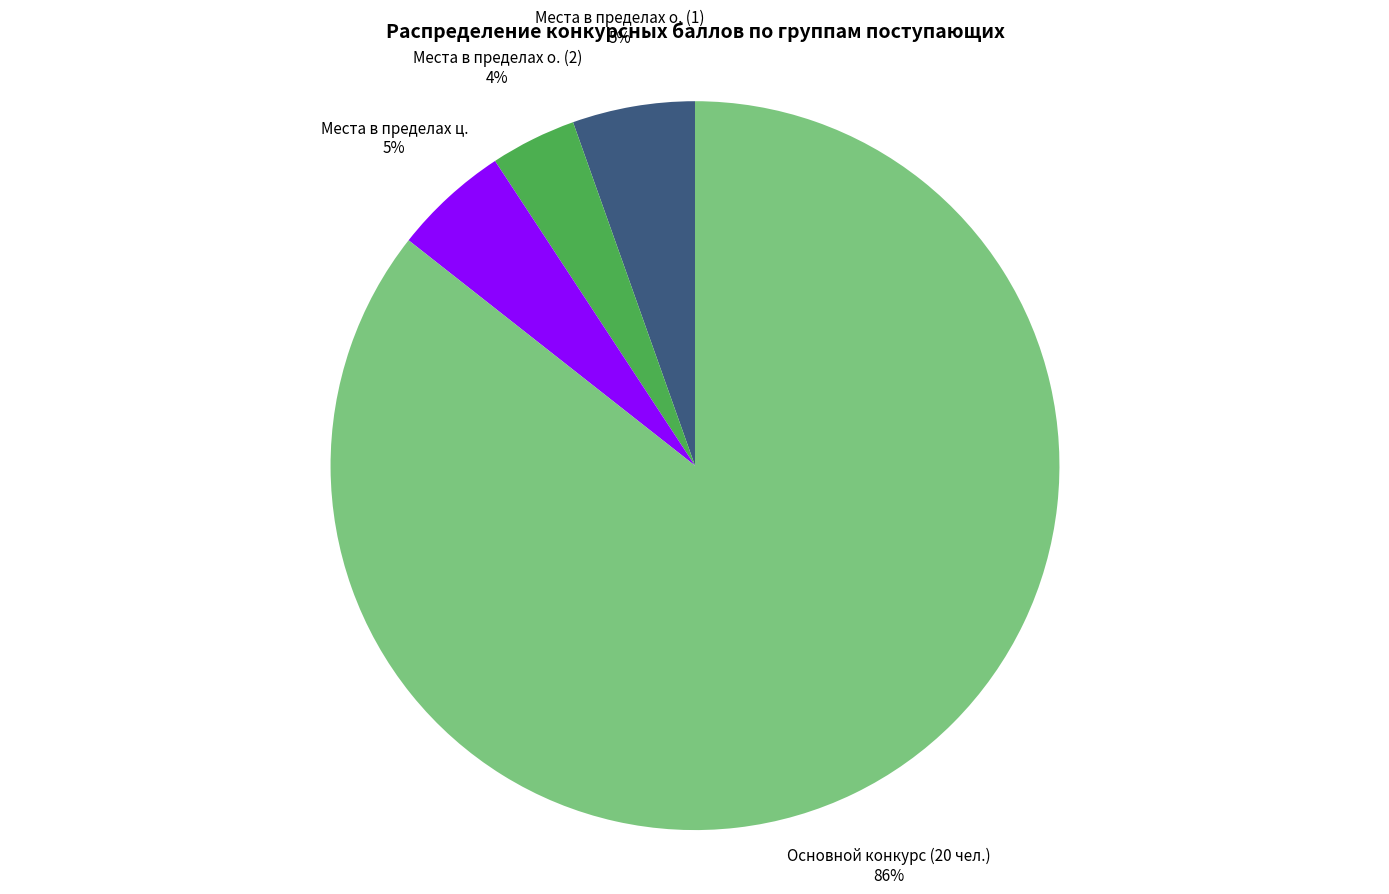

To the nearest percent, what is the average slice percentage?

25%